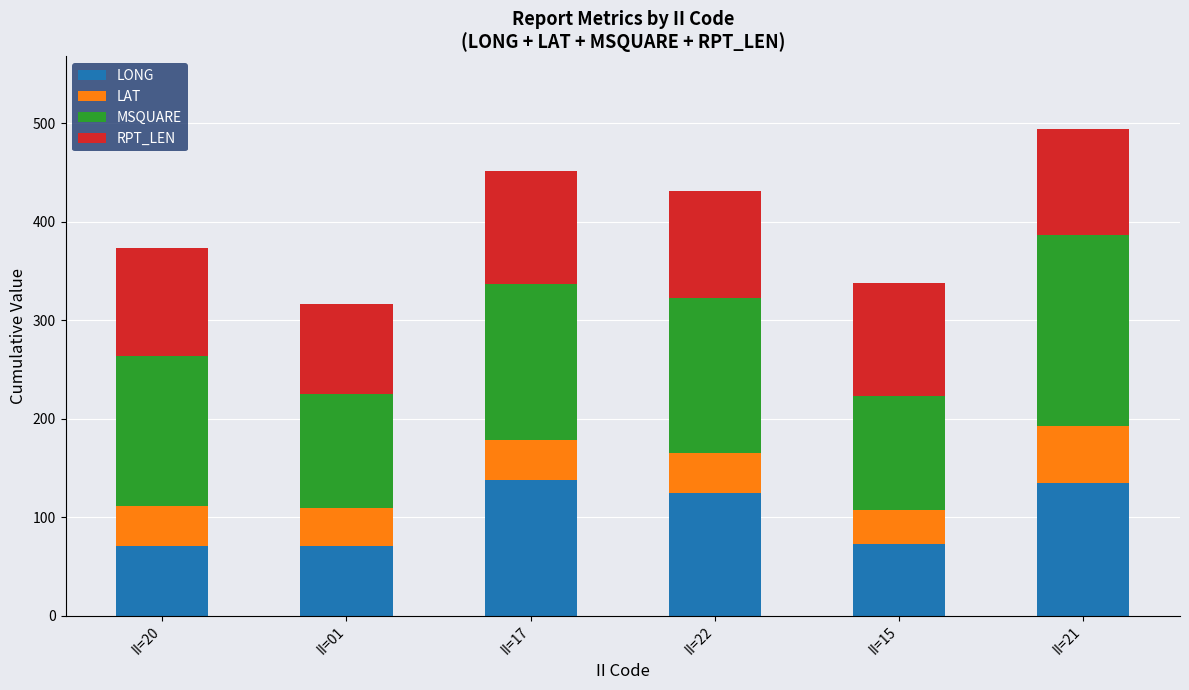

What is the lowest value of the LONG series?

70.3